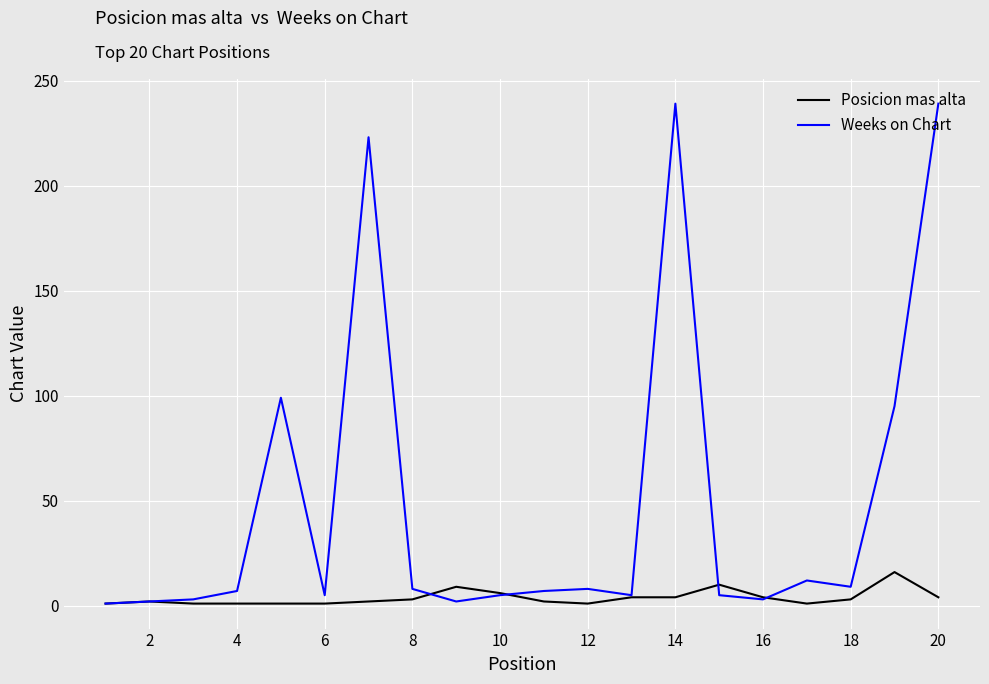

What is the average value of the Weeks on Chart series?

49